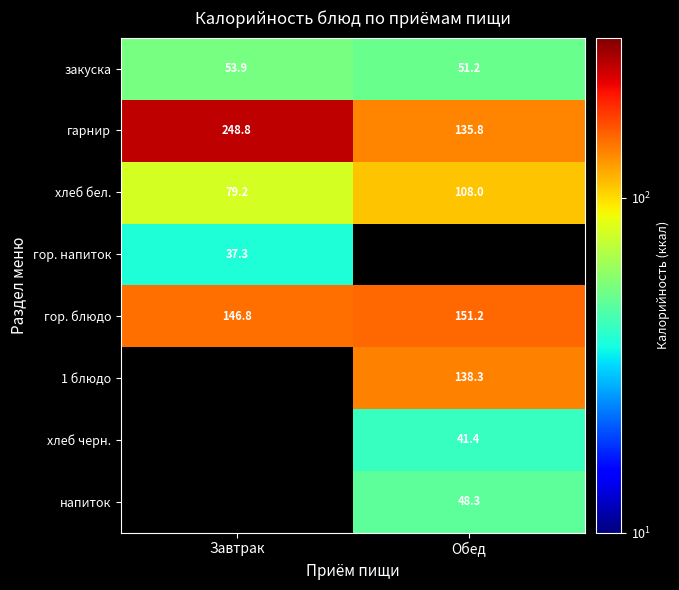

At which label does гарнир reach its minimum?

Обед